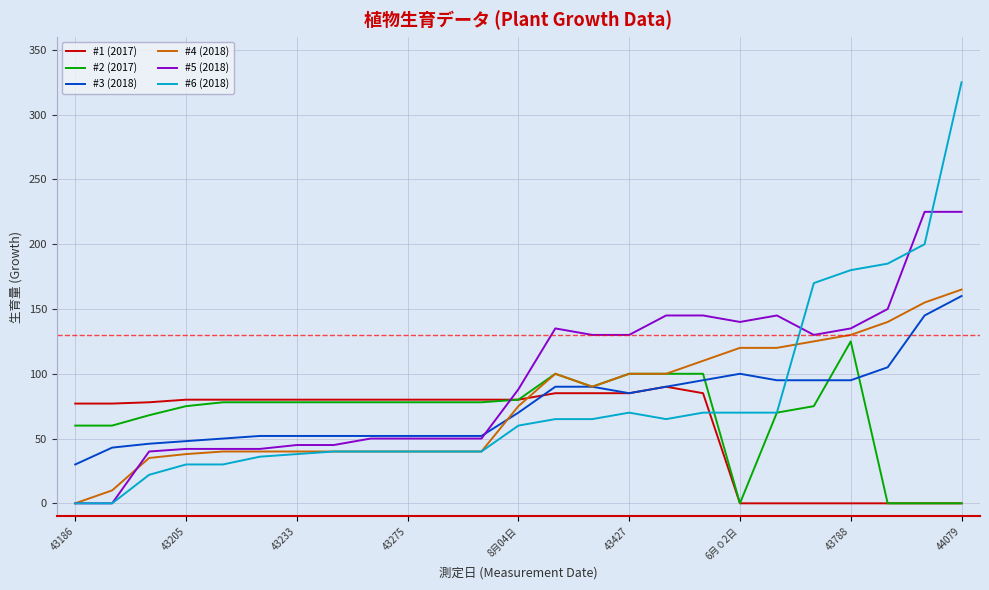

Which series has the widest spread of values?

#6 (2018)